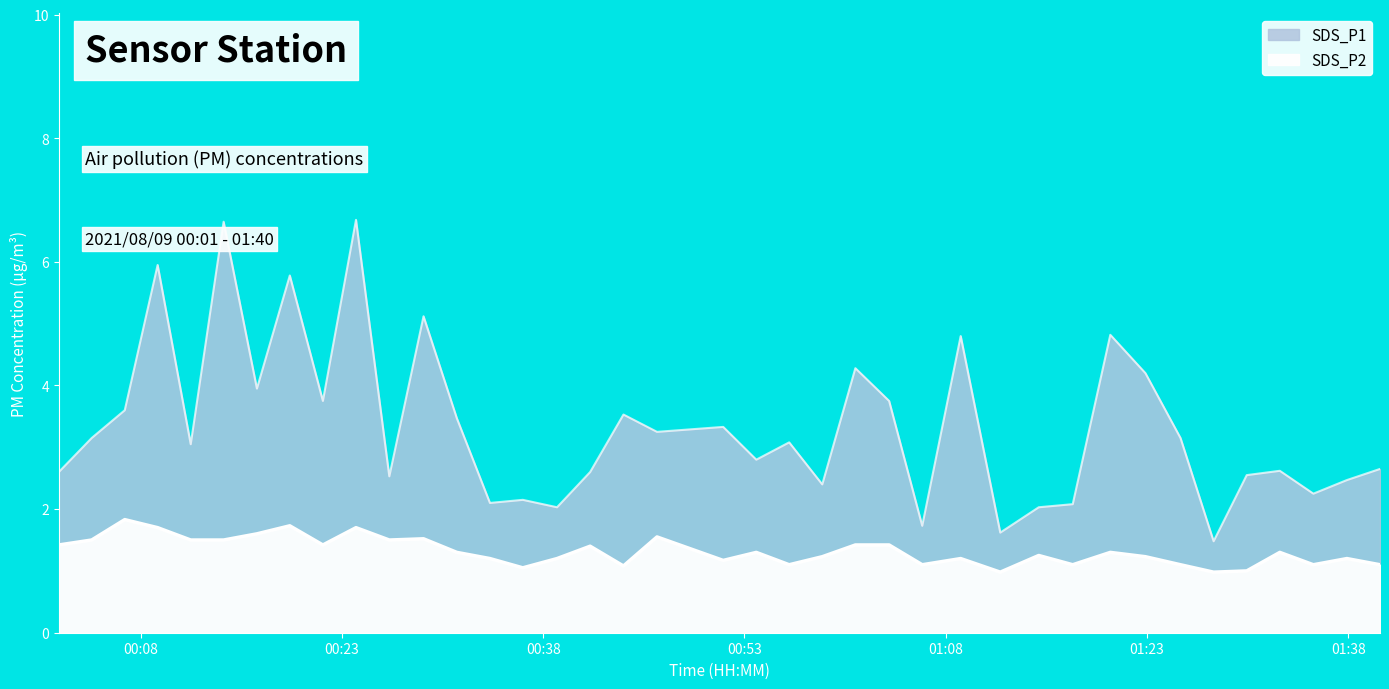

Rank the series by their average value, from lowest to highest.

SDS_P2, SDS_P1